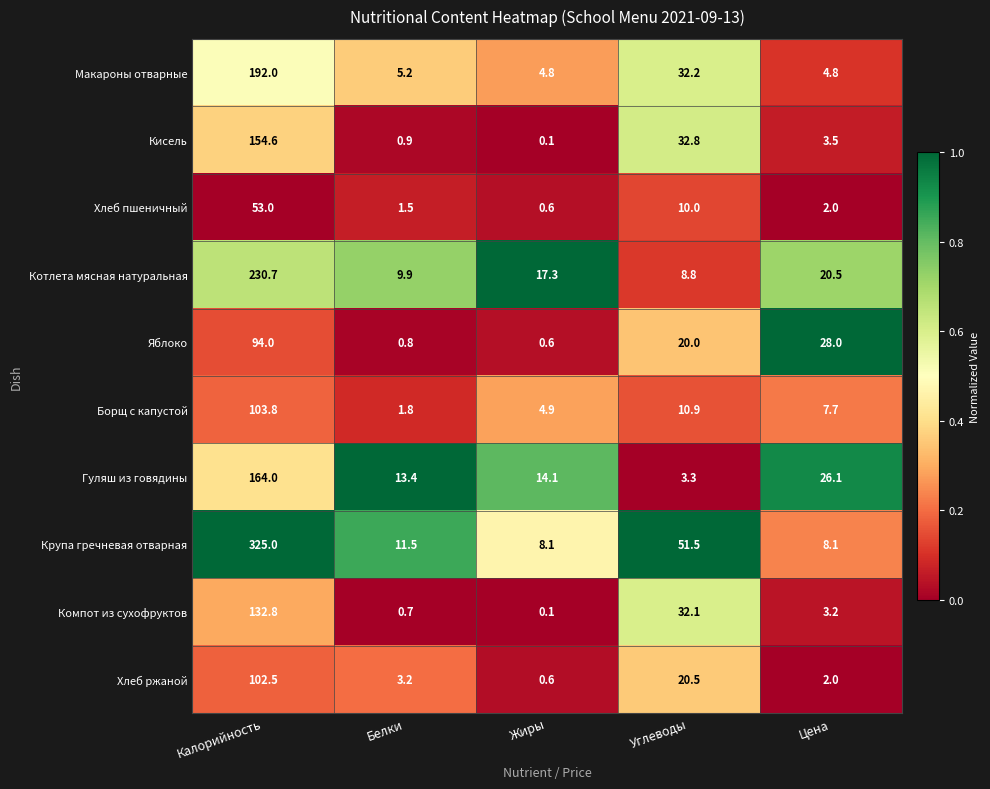

What value does the Гуляш из говядины series have at Цена?

26.1